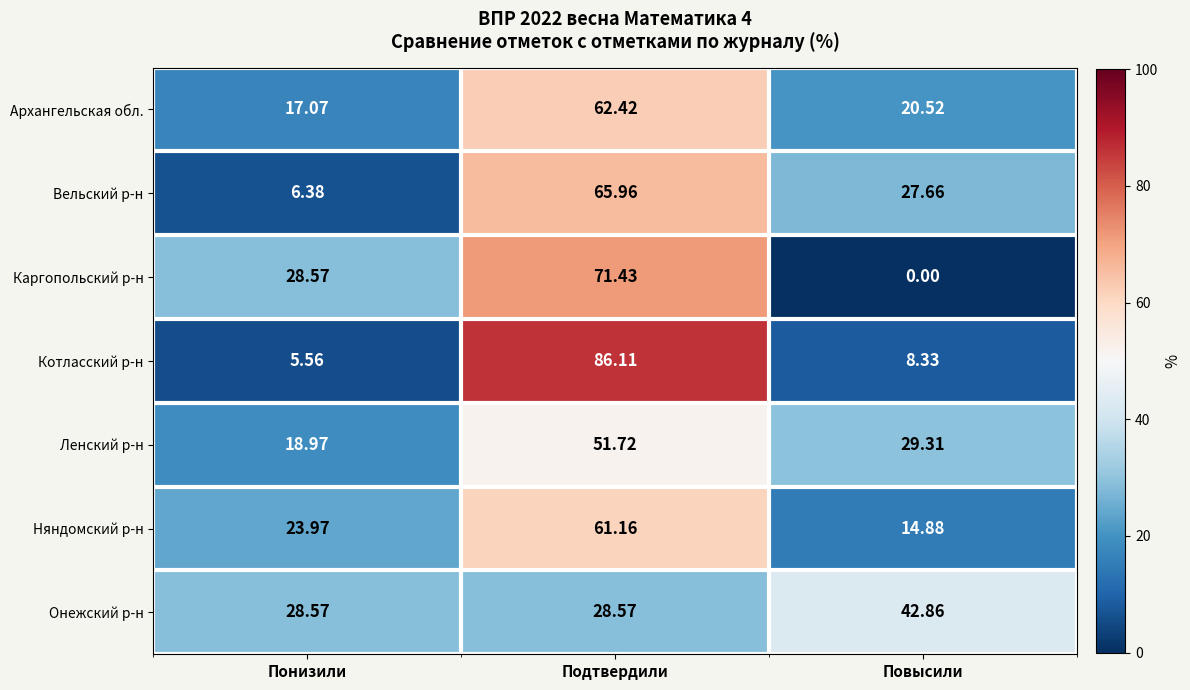

At how many categories does at least one series exceed 70?

1